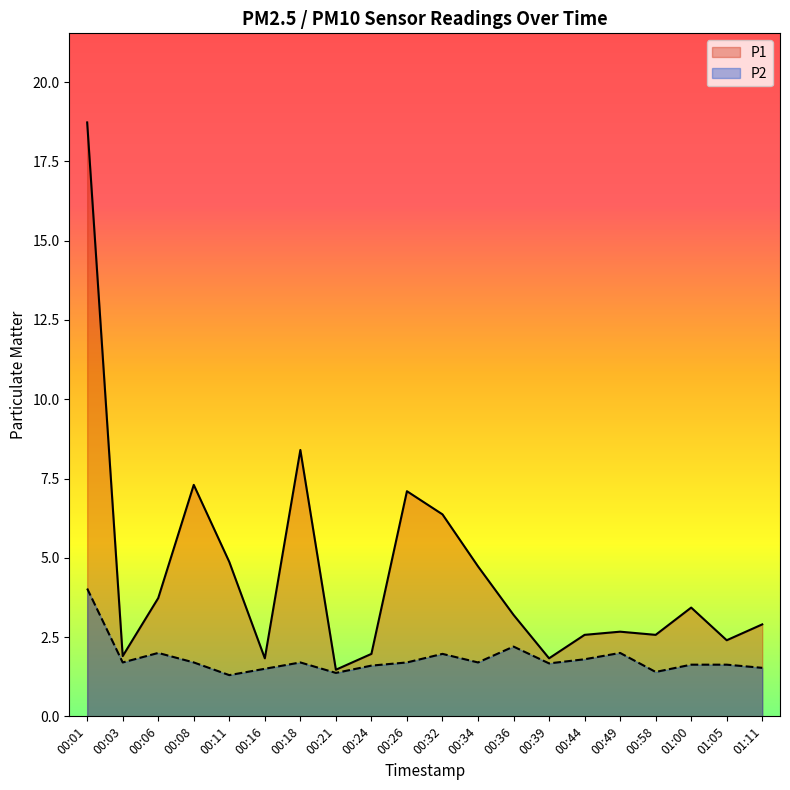

What is the difference between the maximum and second lowest values in the P1 series?

16.9